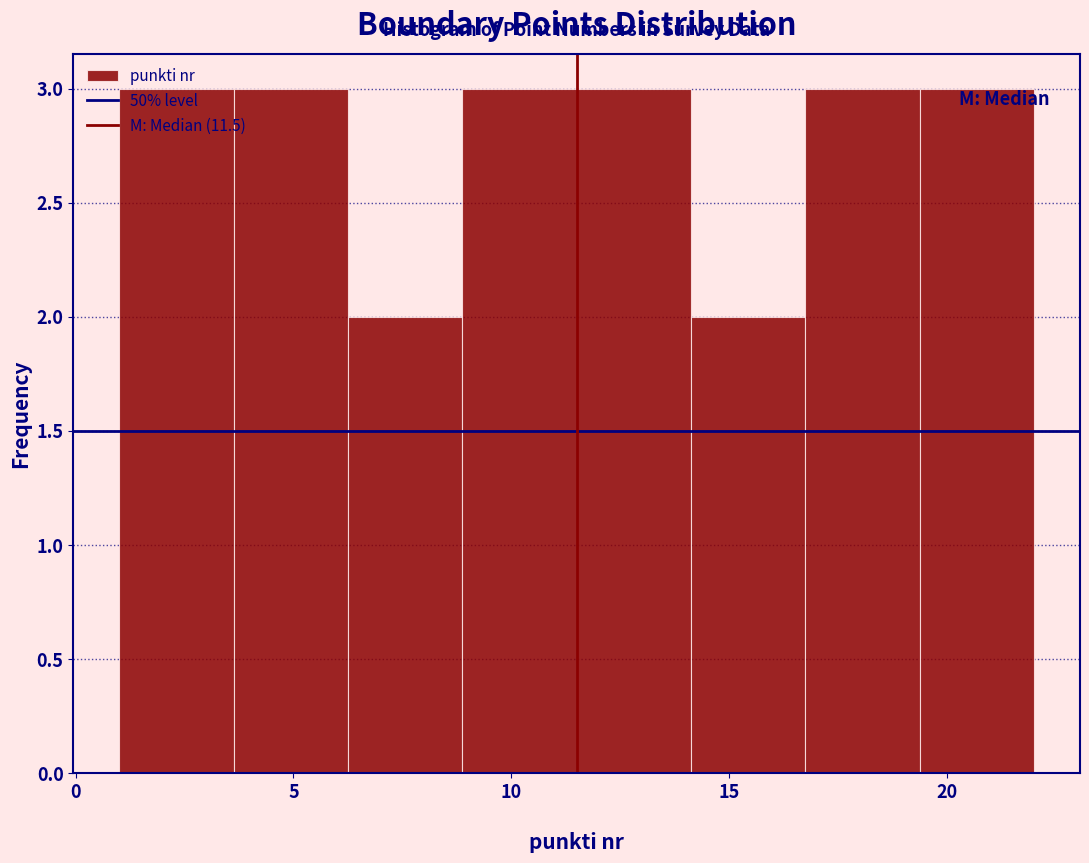

Reading left to right, list every bar in this chart as the range it spans on the x-axis followed by its height. Neither the bar edges nor the heights are printed on the chart, so give them approximately, as read against the axes.

1.0 to 3.5: 3
3.5 to 6.5: 3
6.5 to 9.0: 2
9.0 to 11.5: 3
11.5 to 14.0: 3
14.0 to 17.0: 2
17.0 to 19.5: 3
19.5 to 22.0: 3